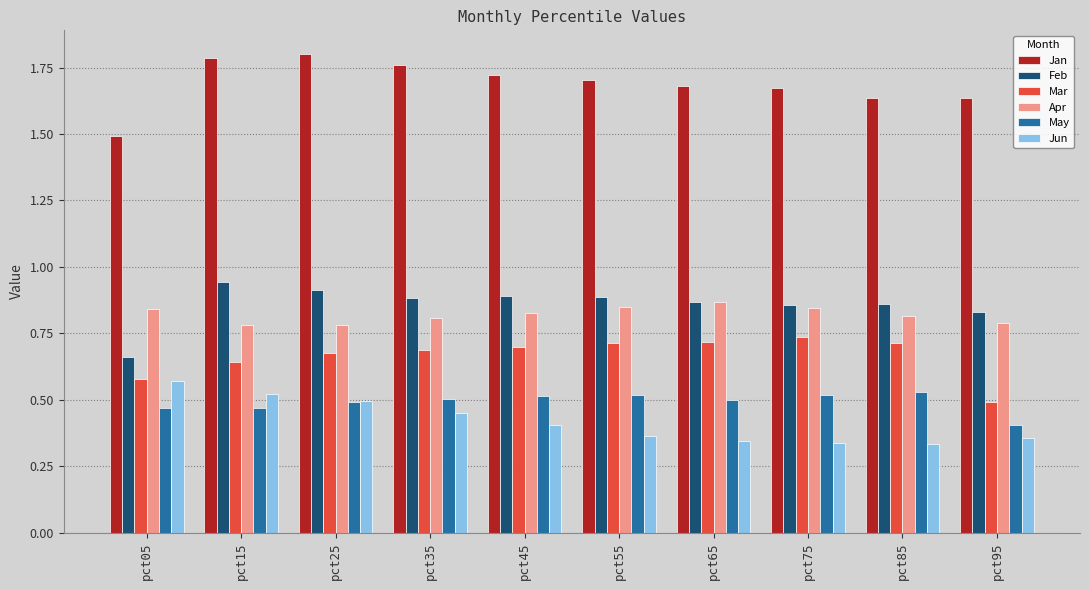

At which label does Feb reach its minimum?

pct05